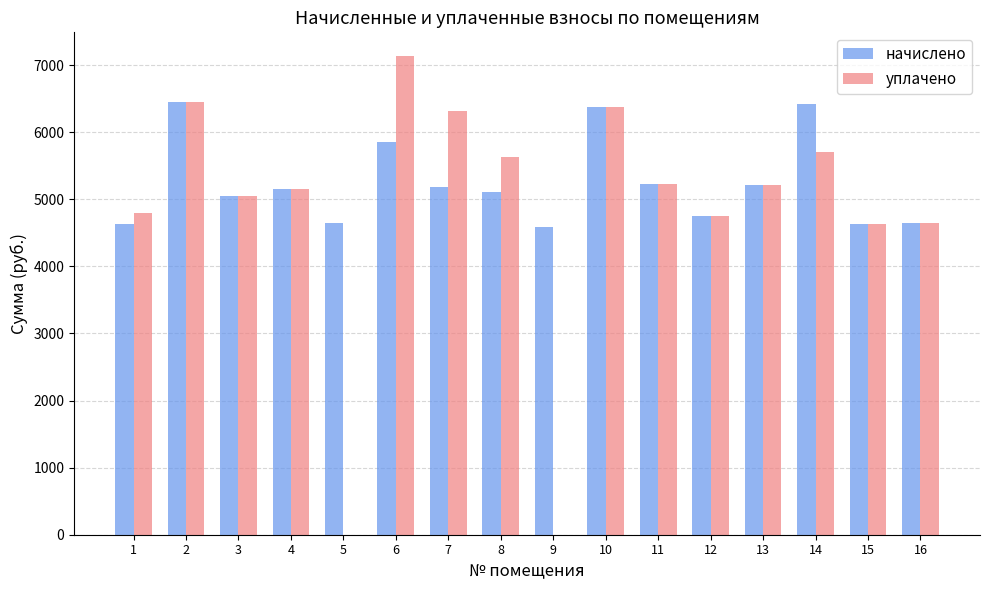

What is the sum of all начислено values?

83929.5